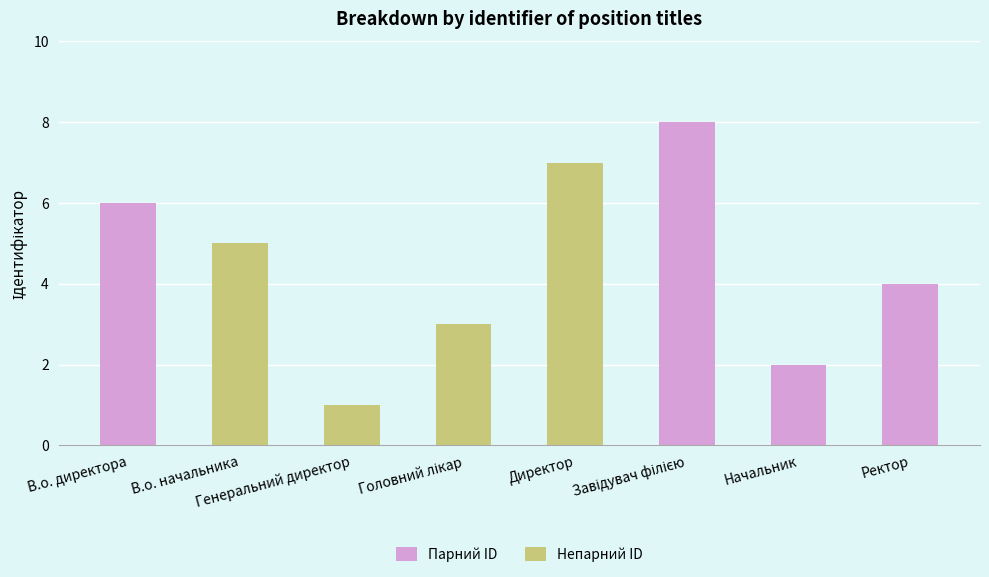

What is the difference between the maximum and second lowest values?

6